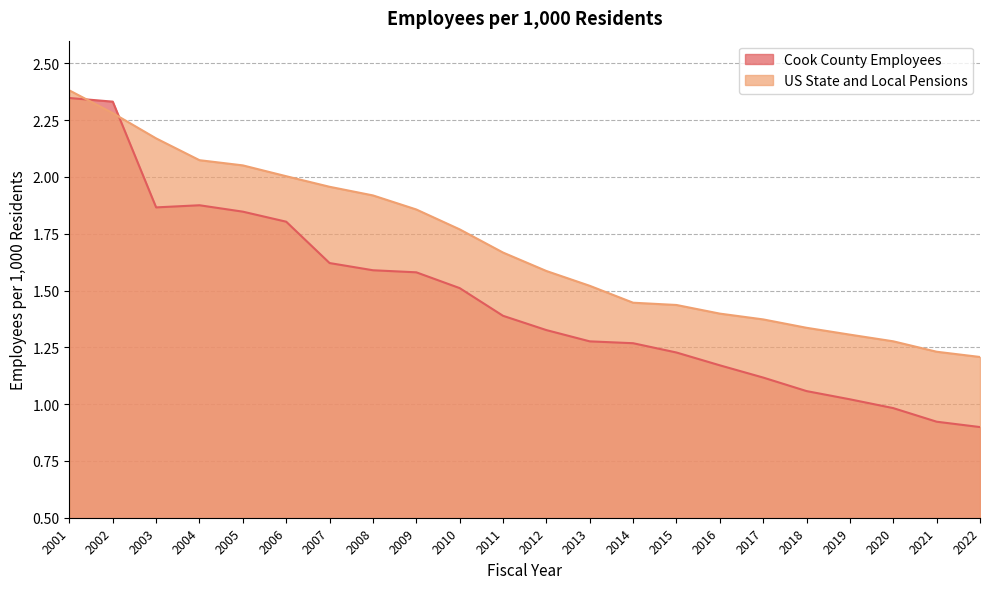

True or false: Cook County Employees and US State and Local Pensions cross at least once.

True